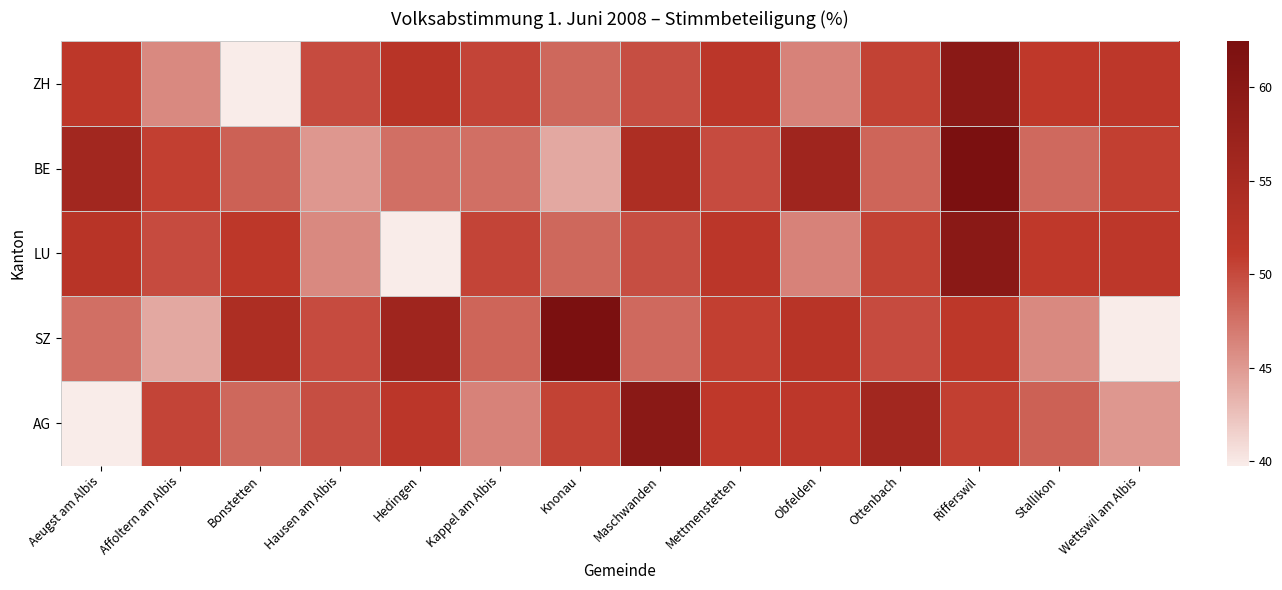

Which series has the largest range (max minus min)?

SZ